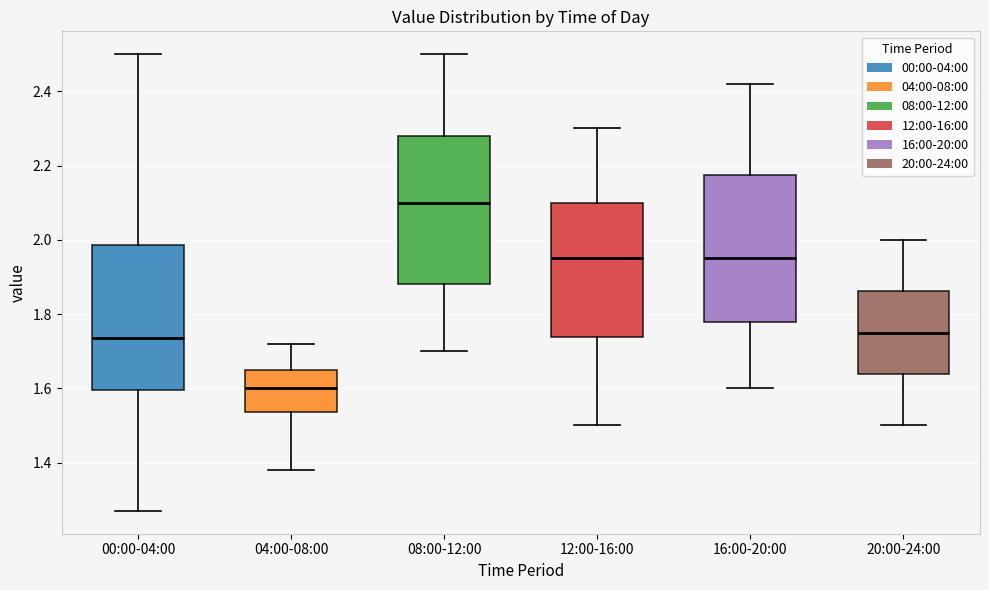

Reading left to right, read every box against the y-axis: the position of its median line, the range the box covers, and the ends of its whiskers. The values are not printed on the chart, so give them approximately, as read against the axis.

00:00-04:00: median 1.74, box 1.60 to 1.98, whiskers 1.28 to 2.50
04:00-08:00: median 1.60, box 1.54 to 1.66, whiskers 1.38 to 1.72
08:00-12:00: median 2.10, box 1.88 to 2.28, whiskers 1.70 to 2.50
12:00-16:00: median 1.96, box 1.74 to 2.10, whiskers 1.50 to 2.30
16:00-20:00: median 1.96, box 1.78 to 2.18, whiskers 1.60 to 2.42
20:00-24:00: median 1.76, box 1.64 to 1.86, whiskers 1.50 to 2.00